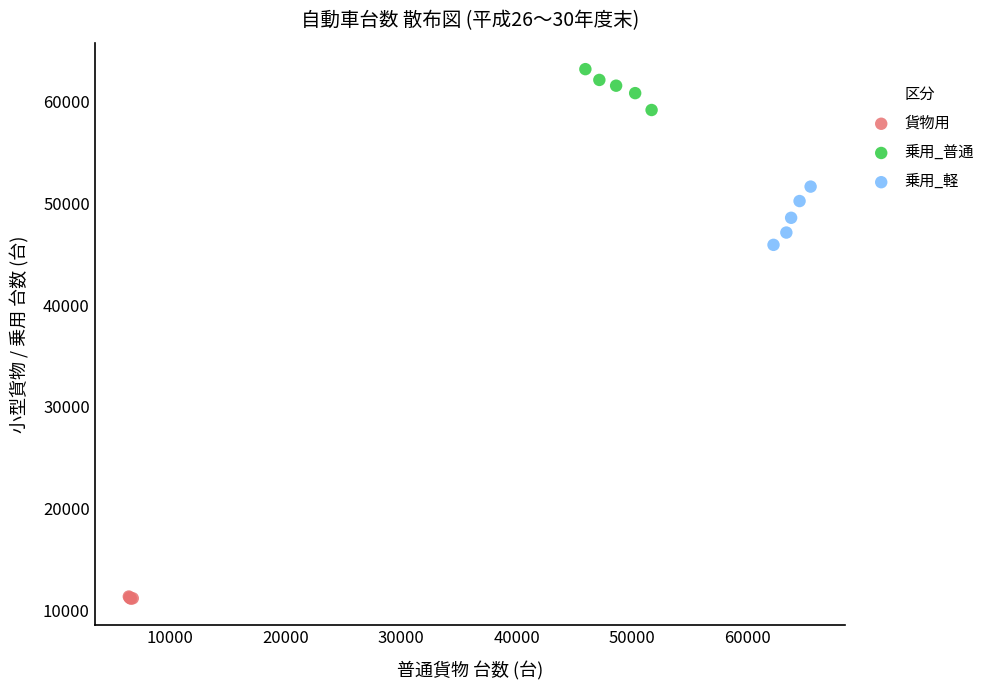

Which series has the largest Y range (max minus min)?

乗用_軽